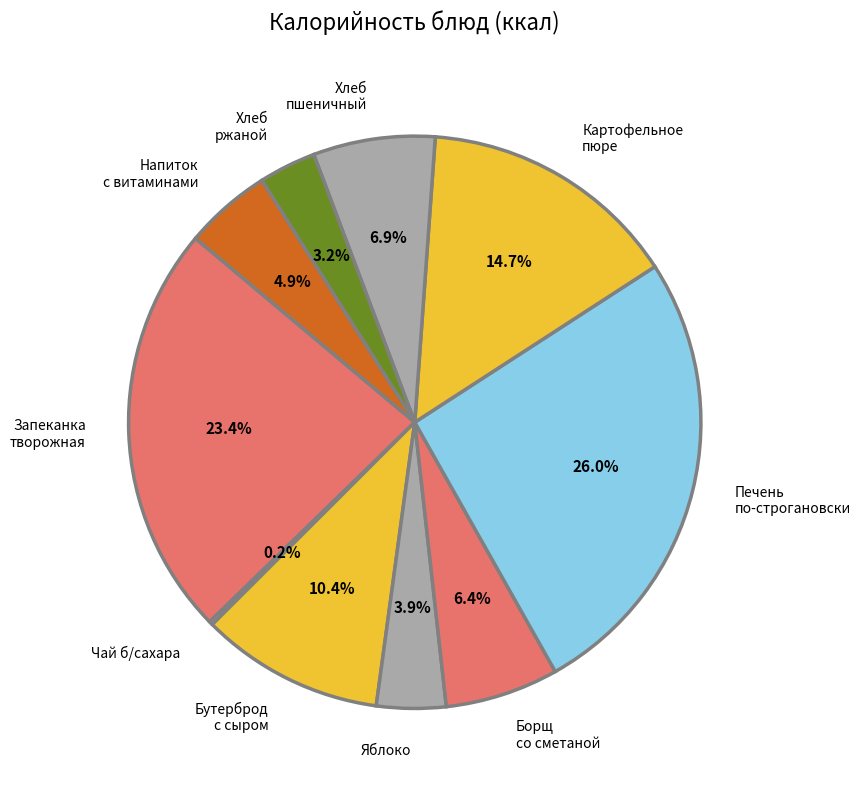

To the nearest percent, what is the average slice percentage?

10%